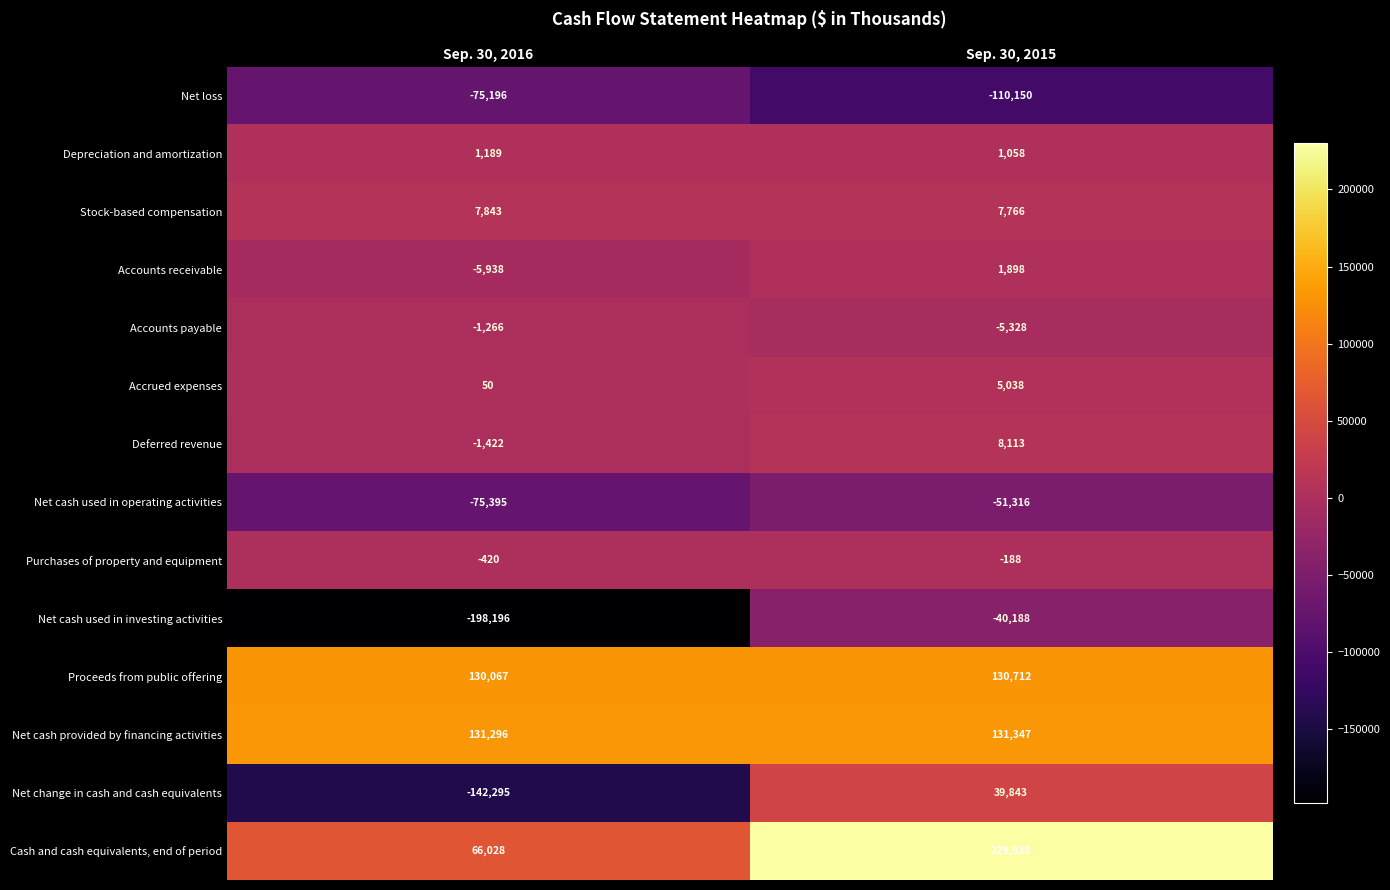

Reading left to right, list all the values displayed in this chart.

Net loss: -75196	-110150
Depreciation and amortization: 1189	1058
Stock-based compensation: 7843	7766
Accounts receivable: -5938	1898
Accounts payable: -1266	-5328
Accrued expenses: 50	5038
Deferred revenue: -1422	8113
Net cash used in operating activities: -75395	-51316
Purchases of property and equipment: -420	-188
Net cash used in investing activities: -198196	-40188
Proceeds from public offering: 130067	130712
Net cash provided by financing activities: 131296	131347
Net change in cash and cash equivalents: -142295	39843
Cash and cash equivalents, end of period: 66028	229938